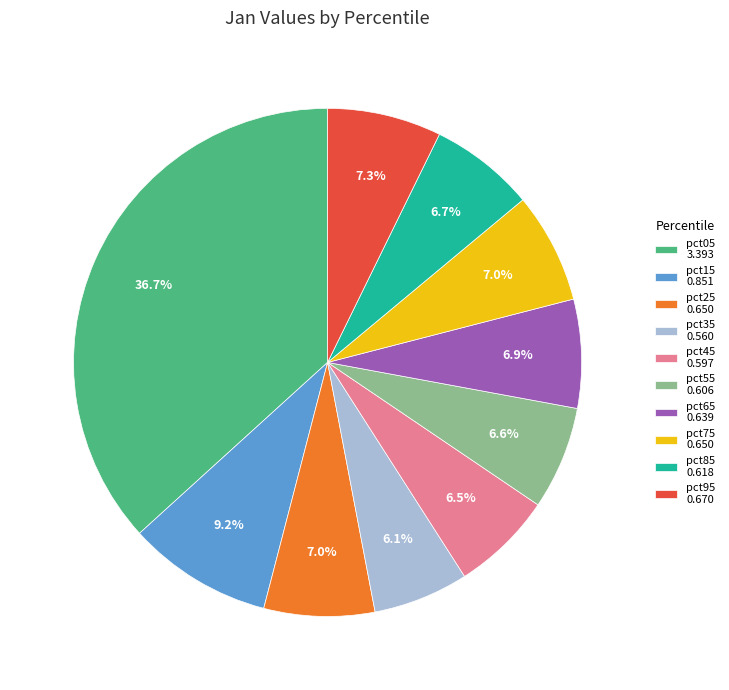

What is the largest slice in the pie chart?

pct05